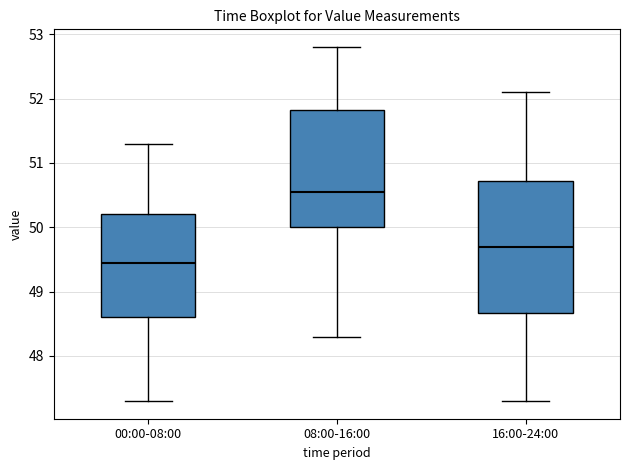

Which box's median line is the lowest?

00:00-08:00